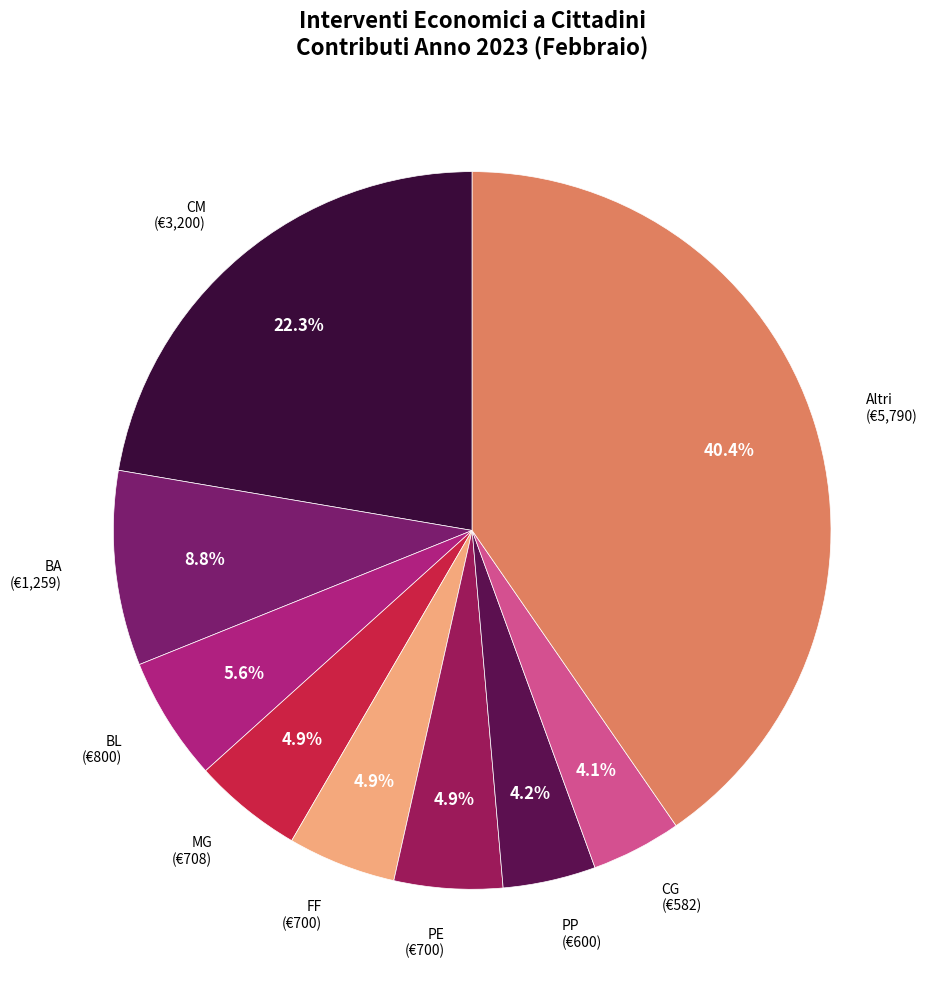

Which has a higher value, Altri or FF?

Altri